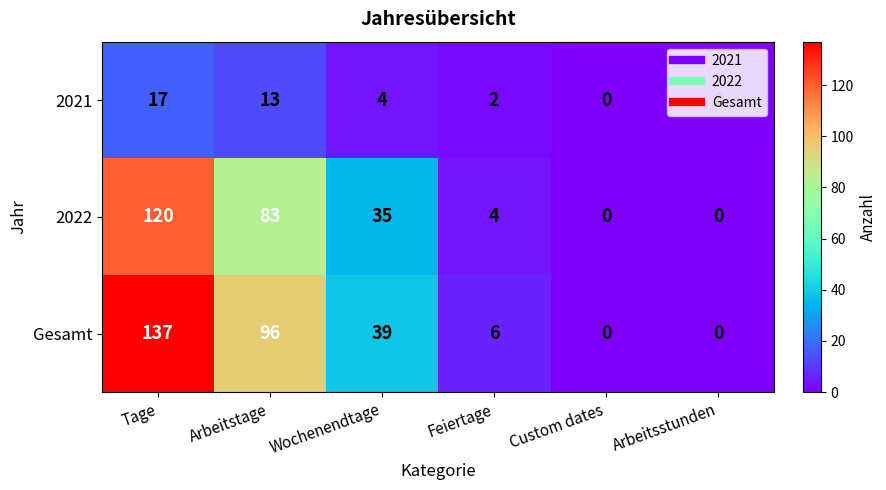

Between Arbeitstage and Custom dates, which series saw the biggest shift?

Gesamt